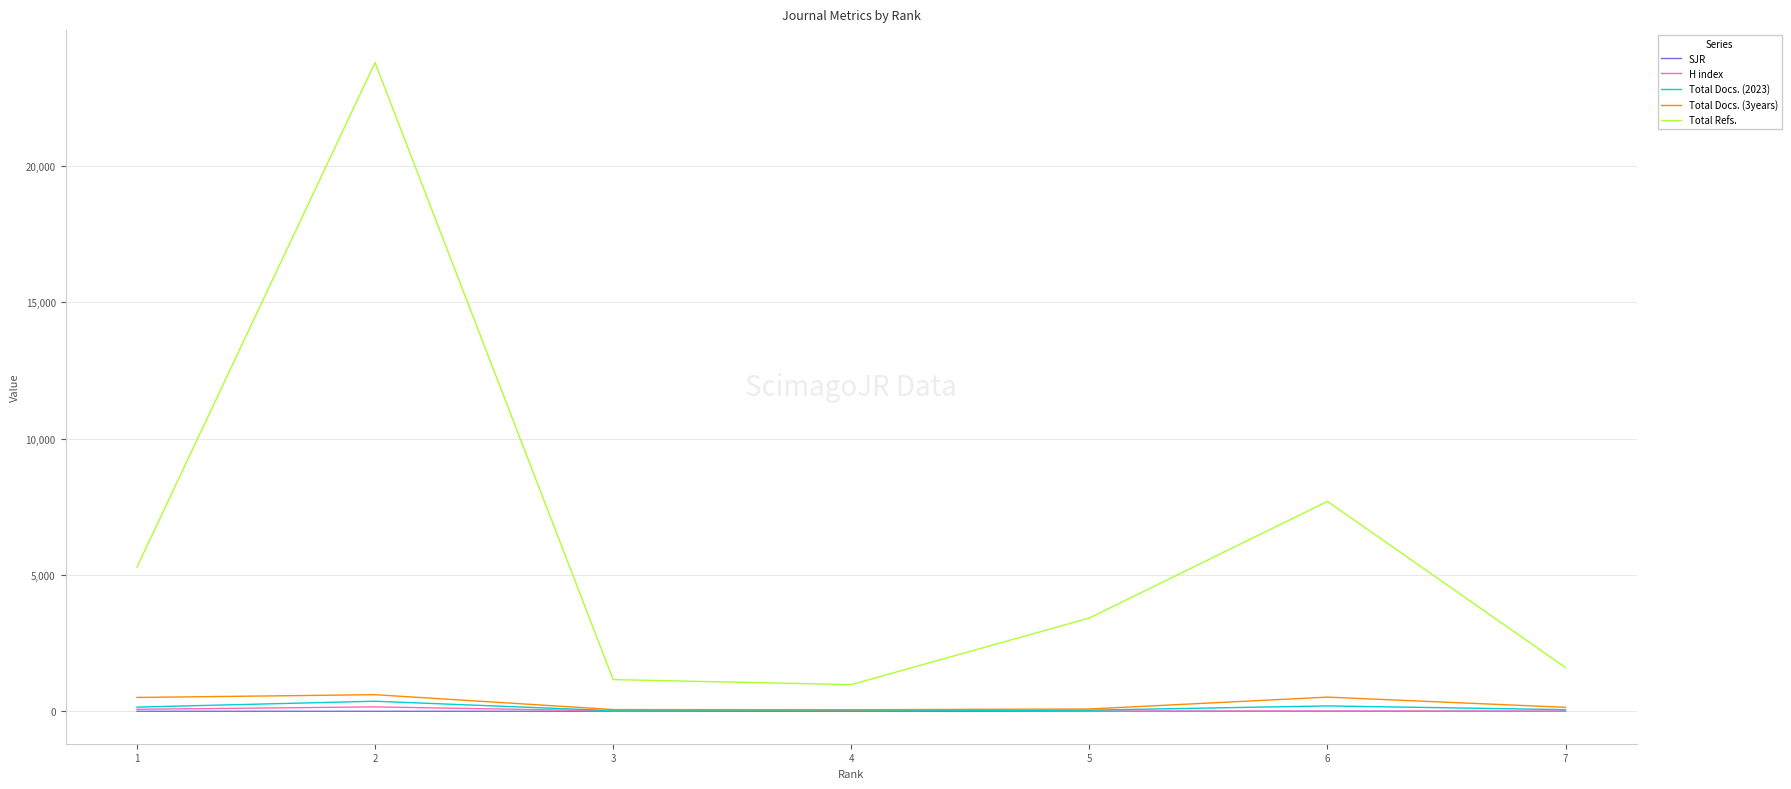

Rank the series at 7 from lowest to highest value.

SJR, H index, Total Docs. (2023), Total Docs. (3years), Total Refs.